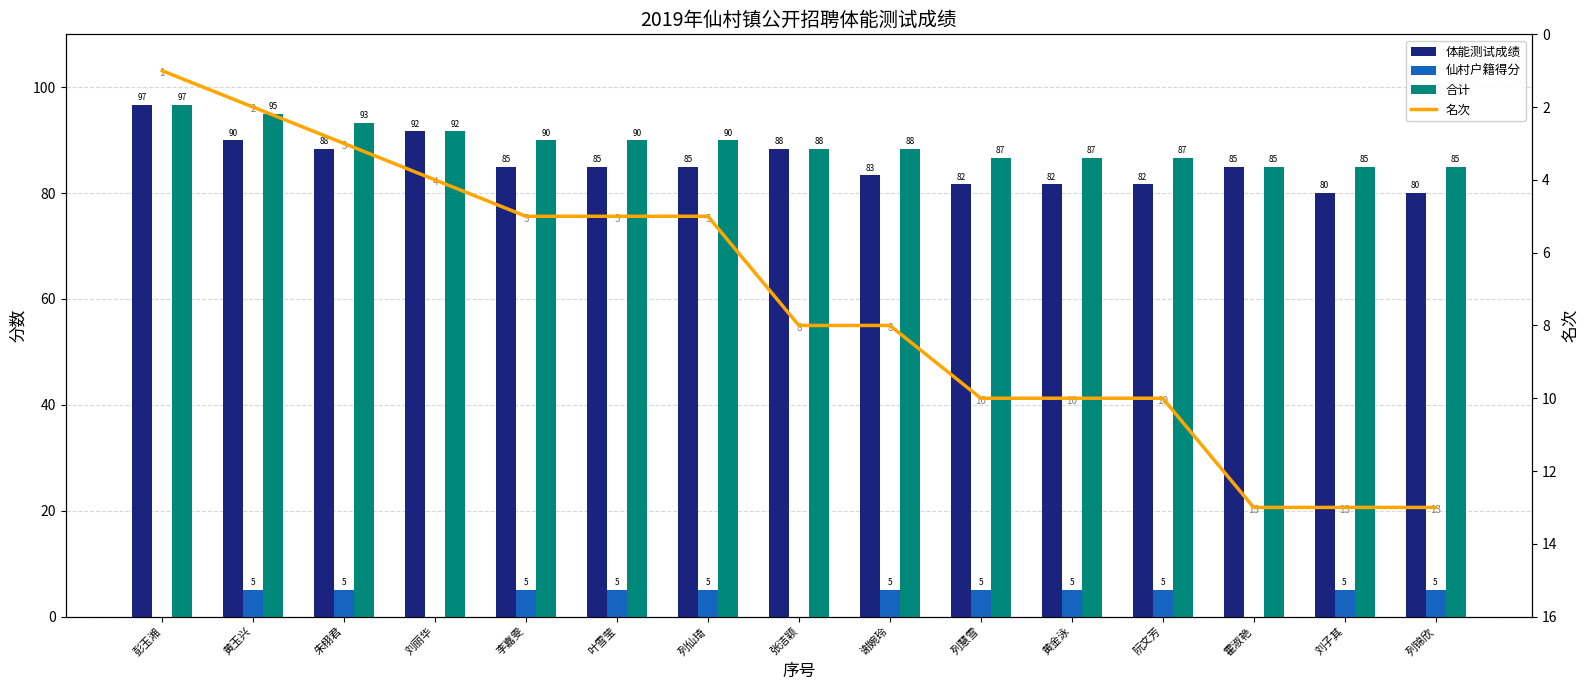

The value of 合计 at 李嘉雯 is 123.9. True or false?

False